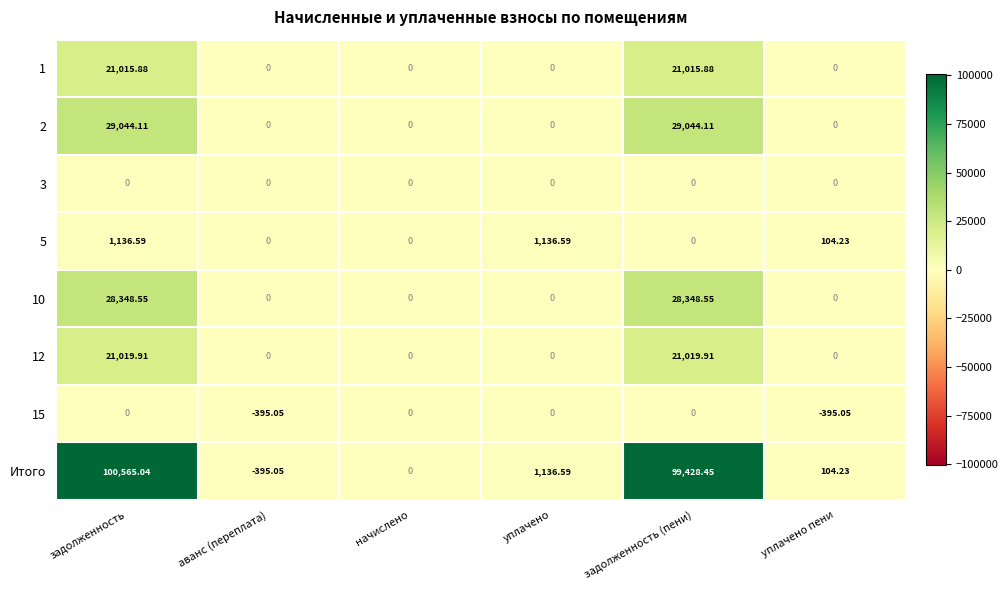

Which series has the largest total across all categories?

Итого